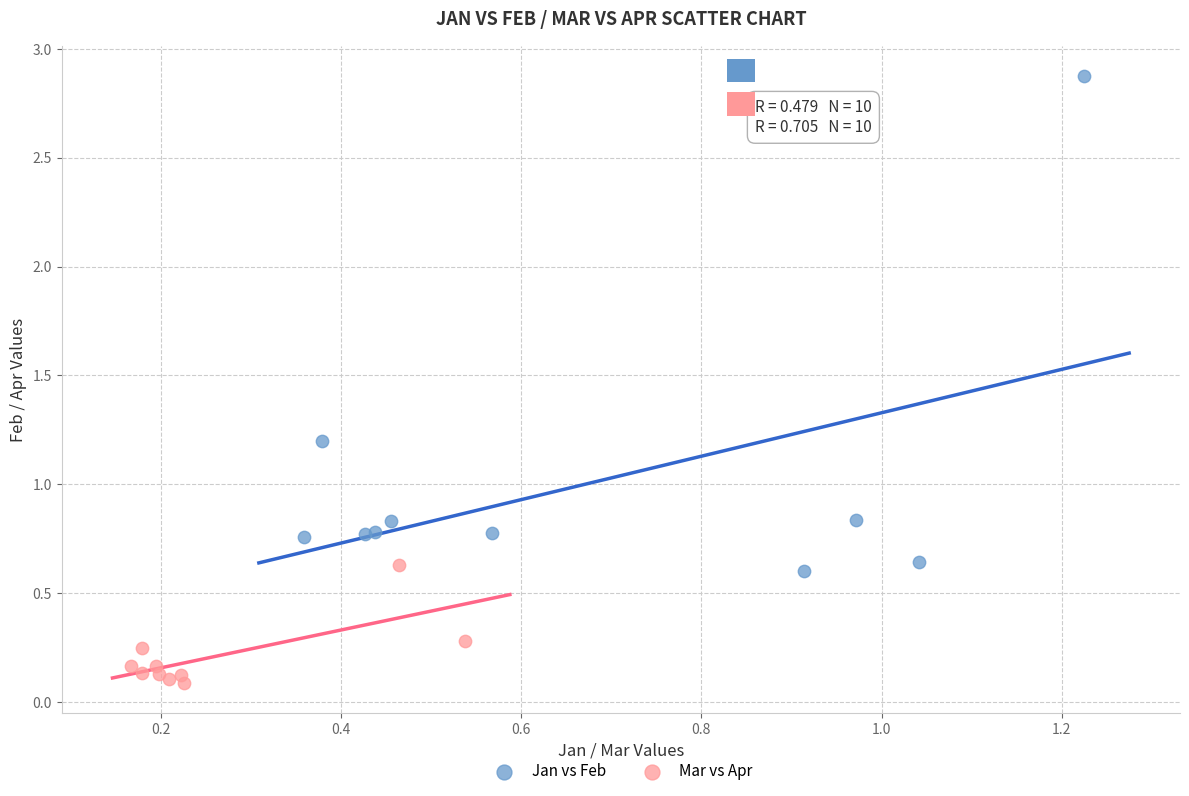

Which series contains the lowest Y value?

Mar vs Apr